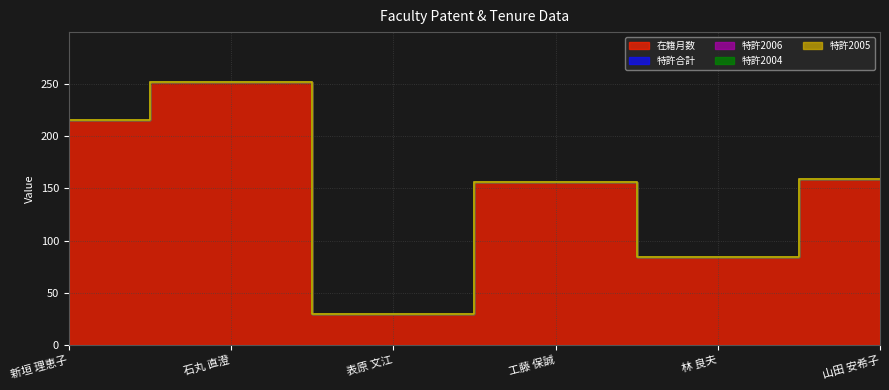

True or false: 特許2004 and 特許合計 cross at least once.

False